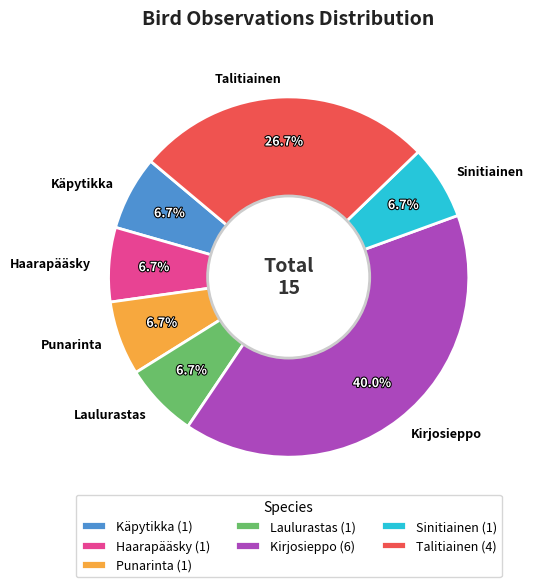

Which has a higher value, Talitiainen or Sinitiainen?

Talitiainen